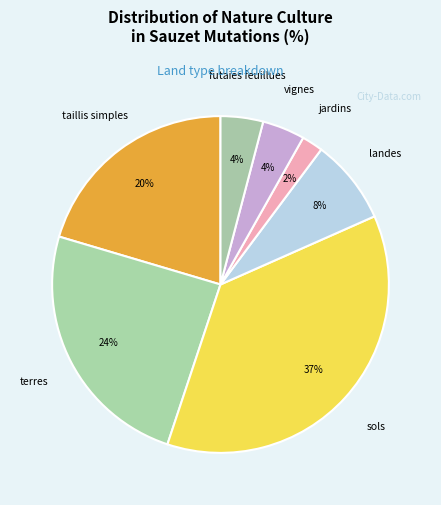

Combined, do jardins and landes account for over 50%?

No